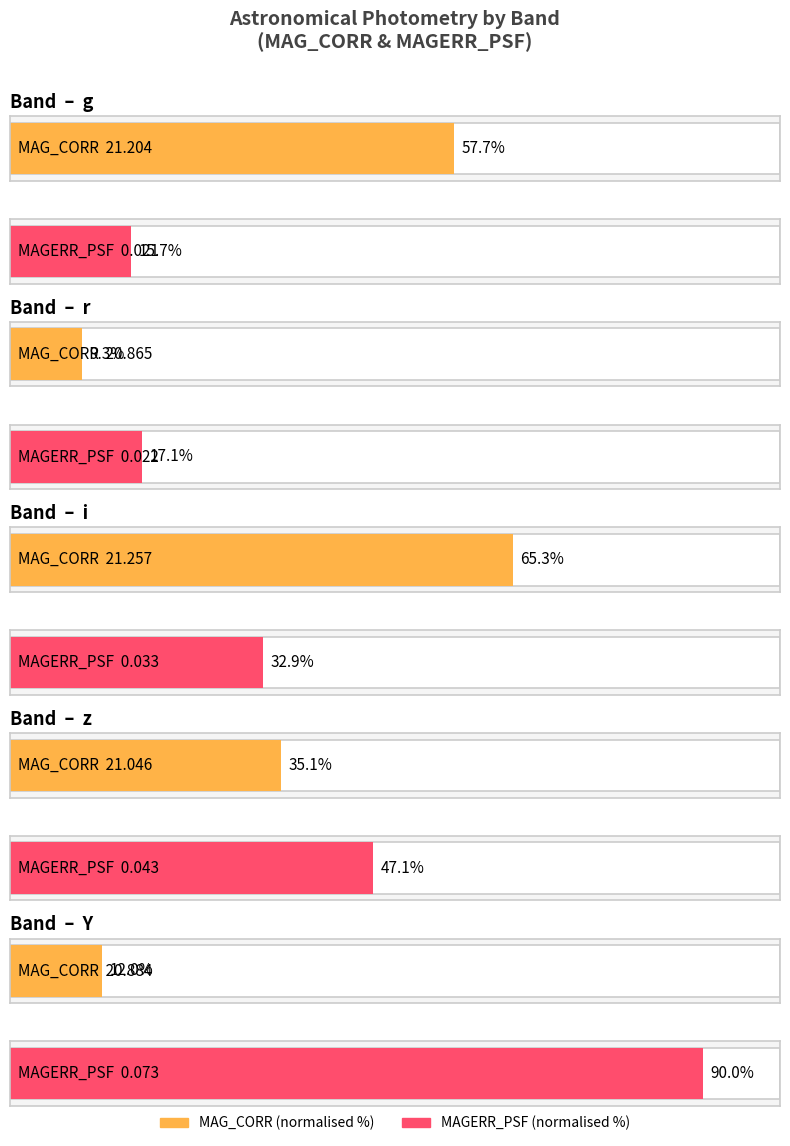

What are all the series names shown in the legend?

MAG_CORR, MAGERR_PSF